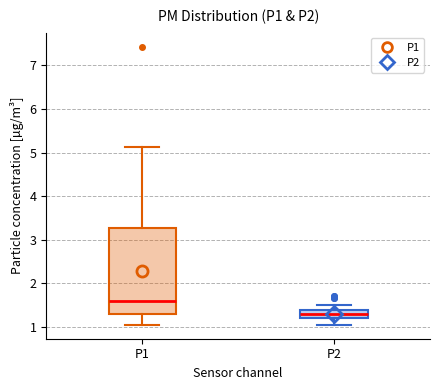

Reading left to right, transcribe this box plot: for each box, give where its median line is, the range the box spans, and where its two whiskers end, as read against the y-axis. The values are not printed on the chart, so give them approximately, as read against the axis.

P1: median 1.6, box 1.3 to 3.3, whiskers 1.1 to 5.1
P2: median 1.3, box 1.2 to 1.4, whiskers 1.1 to 1.5